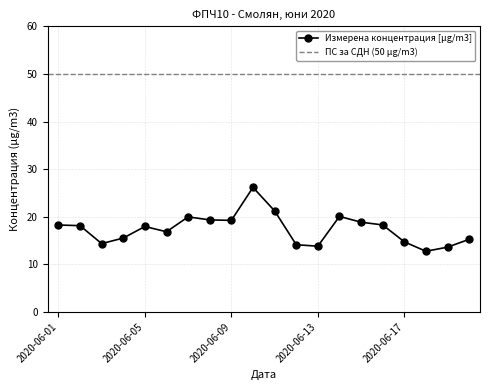

What is the sum of all values?

348.5